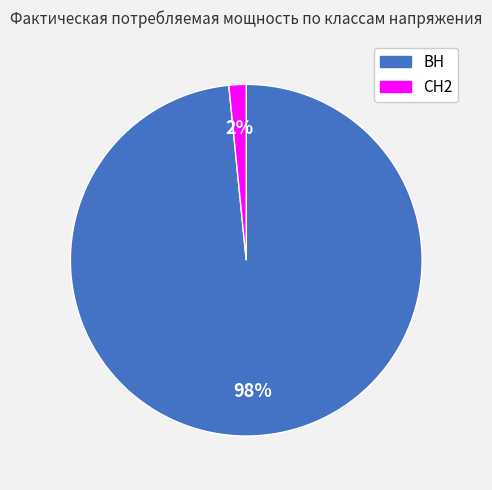

To the nearest percent, what is the average slice percentage?

50%